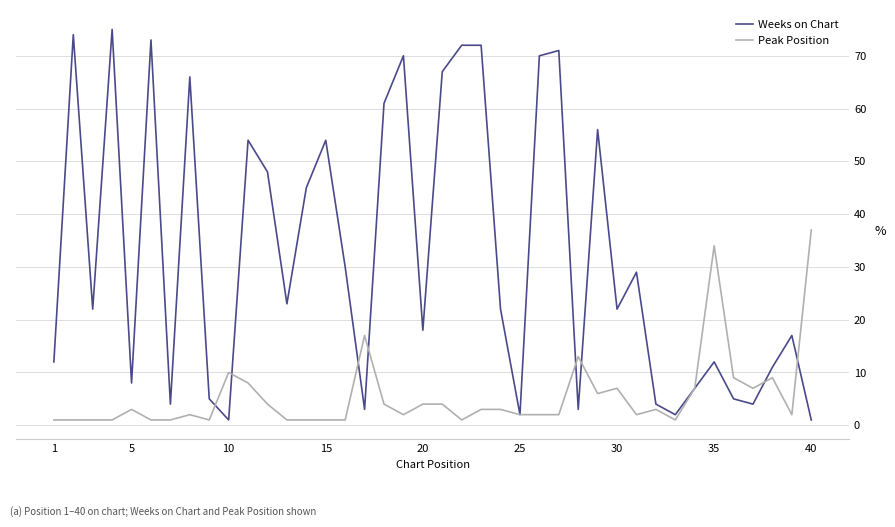

Rank the series by their maximum value, from highest to lowest.

Weeks on Chart, Peak Position